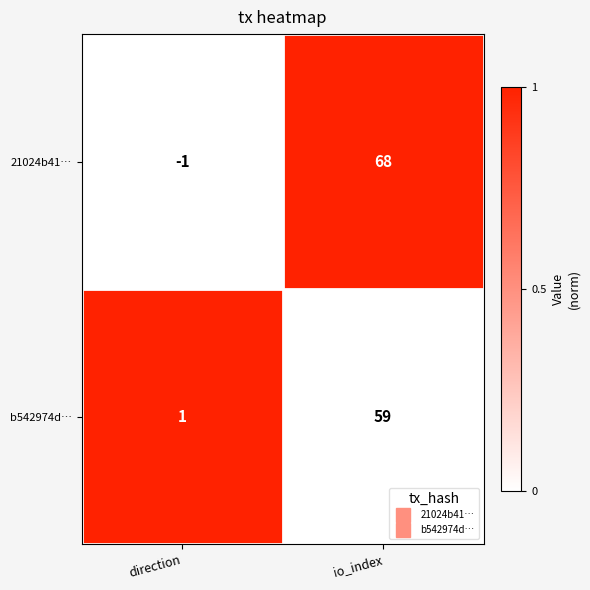

Which category has the lowest value in the b542974d… series?

direction